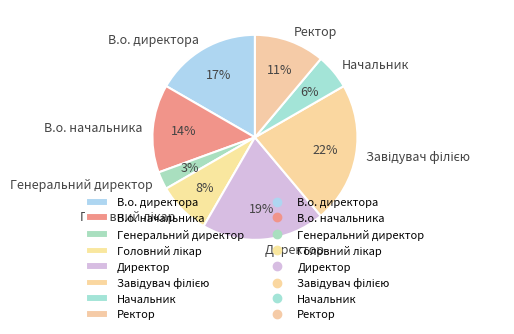

Approximately how many times larger is the value at Начальник compared to Генеральний директор?

2.0